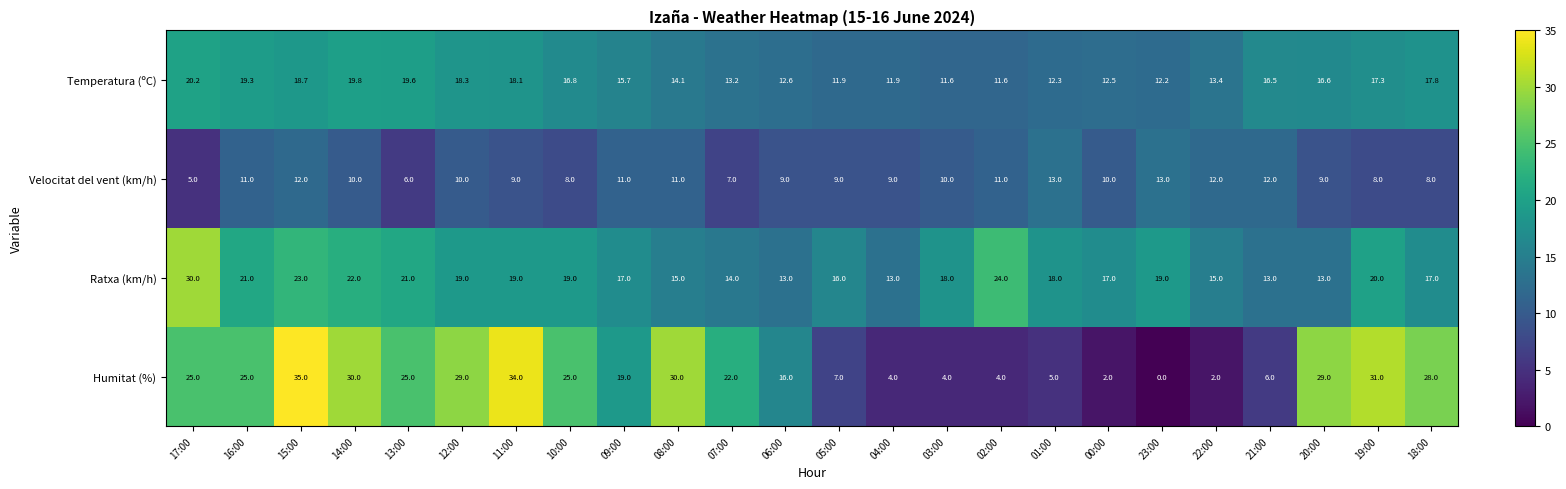

The value of Temperatura (ºC) at 18:00 is 17.8. True or false?

True